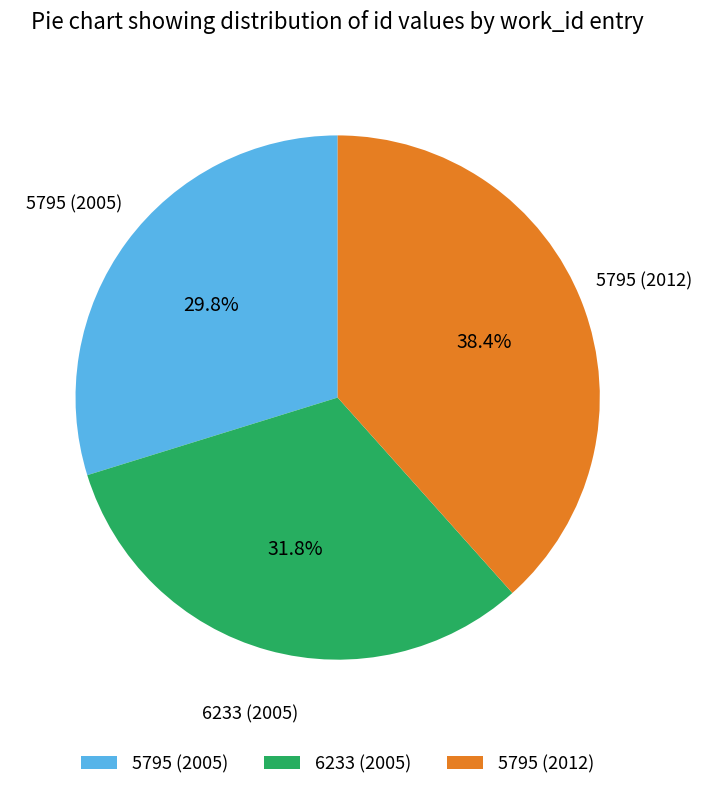

What is the total percentage of 5795 (2012) and 5795 (2005)?

68.2%